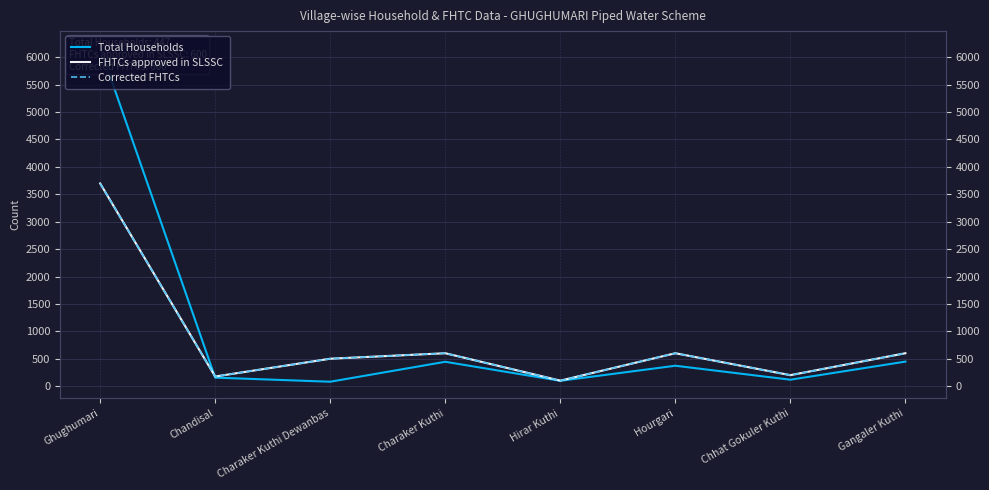

Which series has the largest range (max minus min)?

Total Households